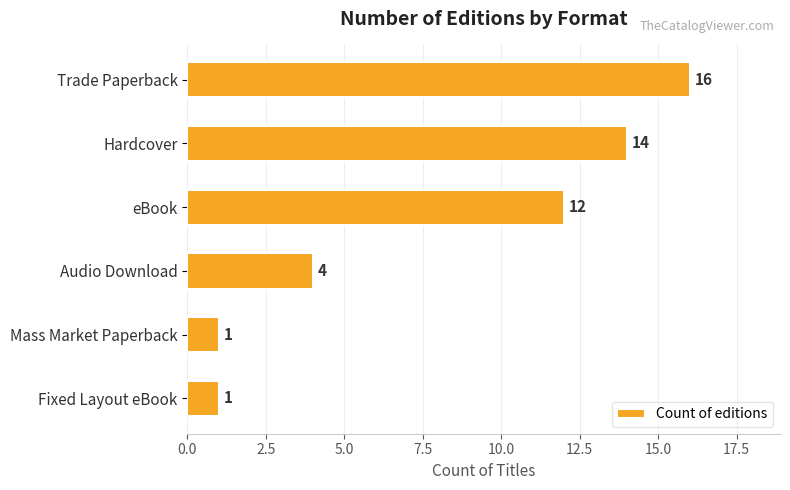

How many categories are shown in the chart?

6